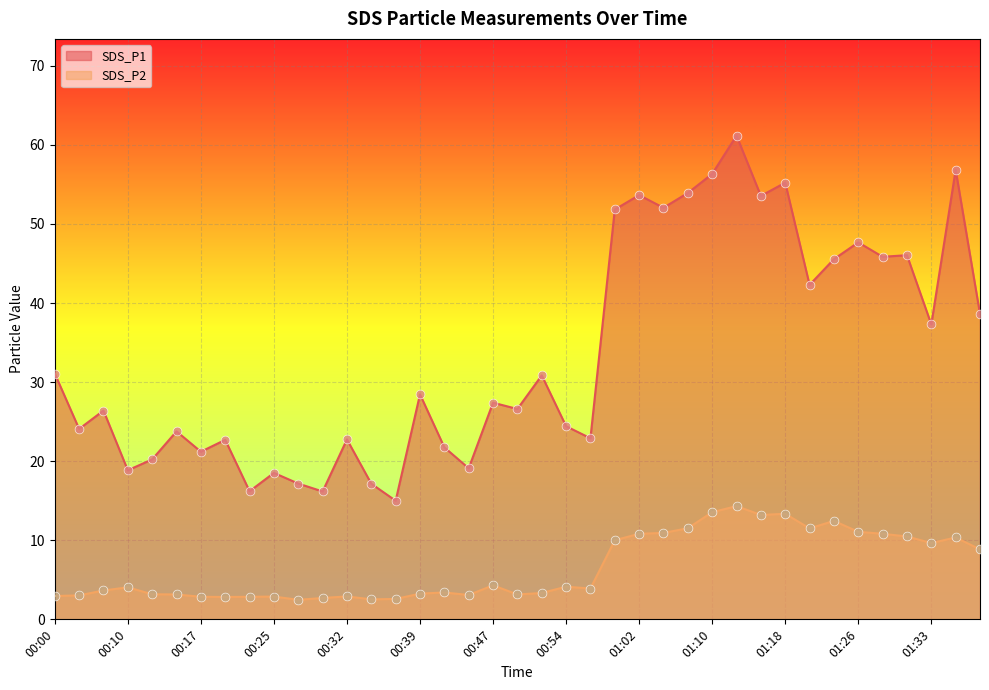

At how many categories does at least one series exceed 17?

36